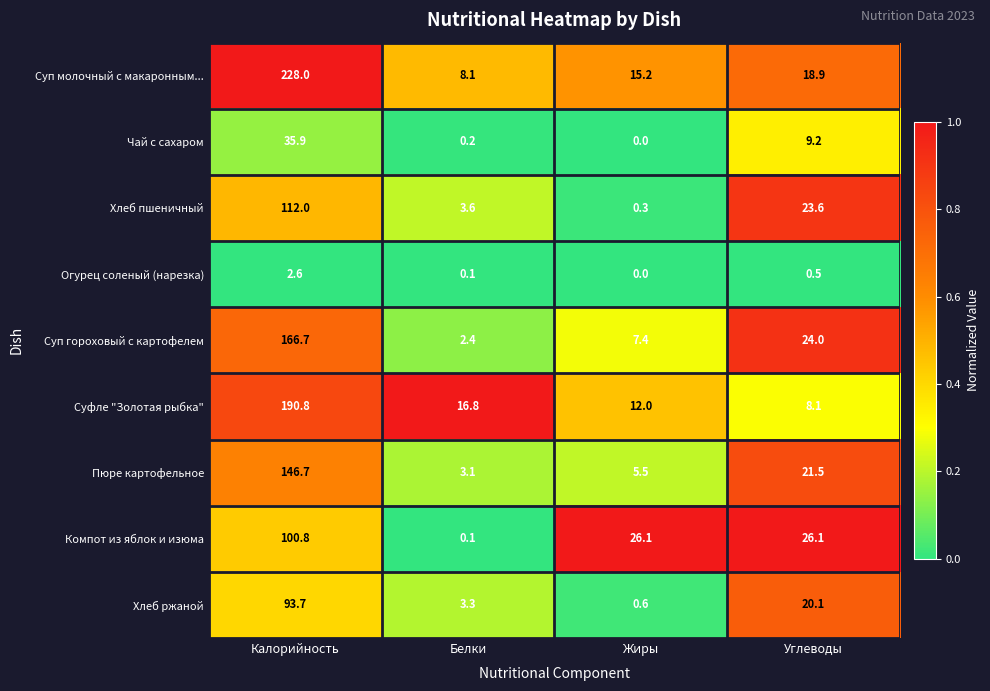

Is it true that Суп молочный с макаронным... equals 27.1 at Жиры?

False